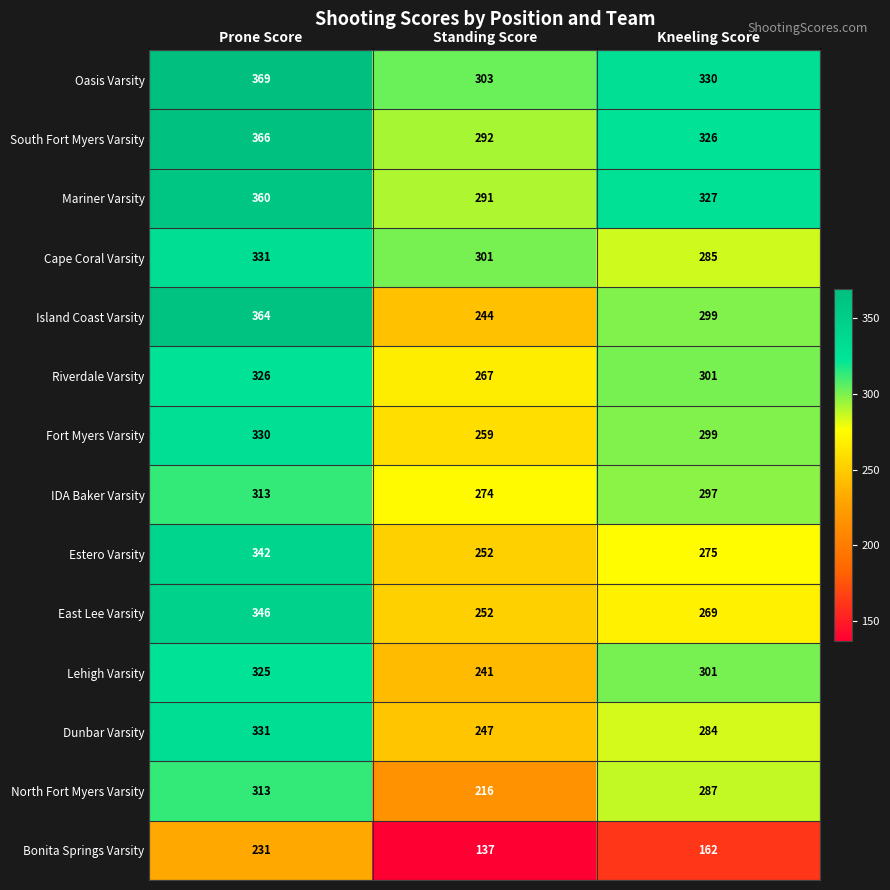

Rank the categories by South Fort Myers Varsity value from highest to lowest.

Prone Score, Kneeling Score, Standing Score